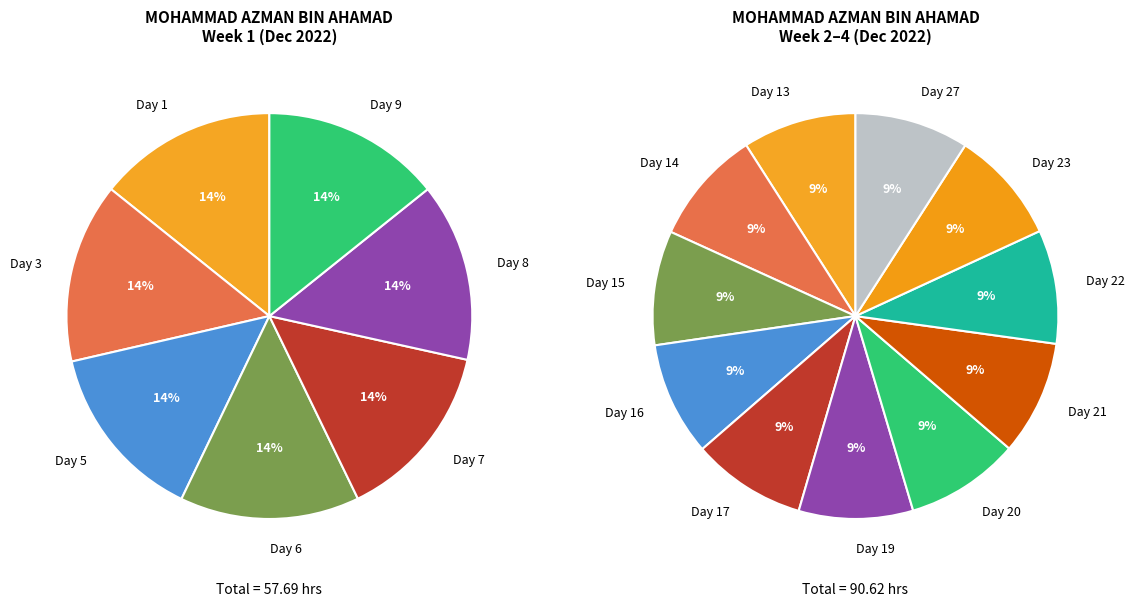

Which category has the smallest portion of the pie?

Day 23